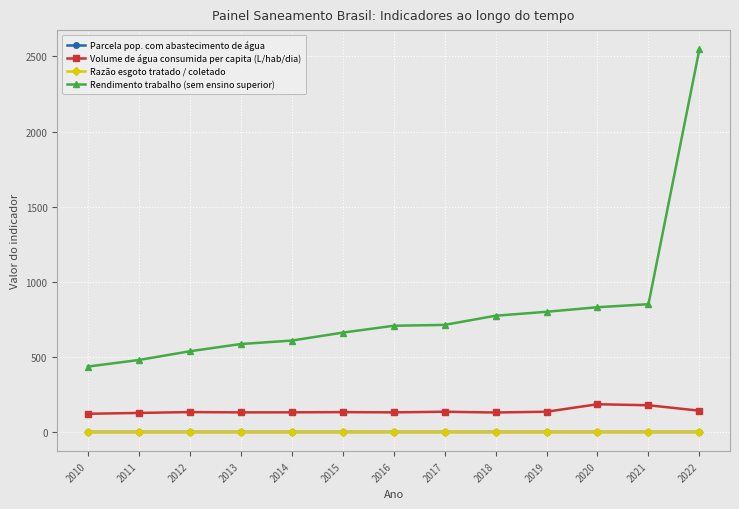

What is the value of the Razão esgoto tratado / coletado point at the 11th from the left?

0.4